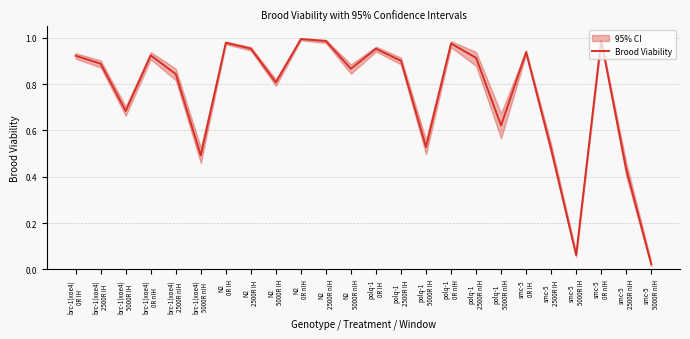

What value does the data have at polq-1
2500R nIH?

0.9